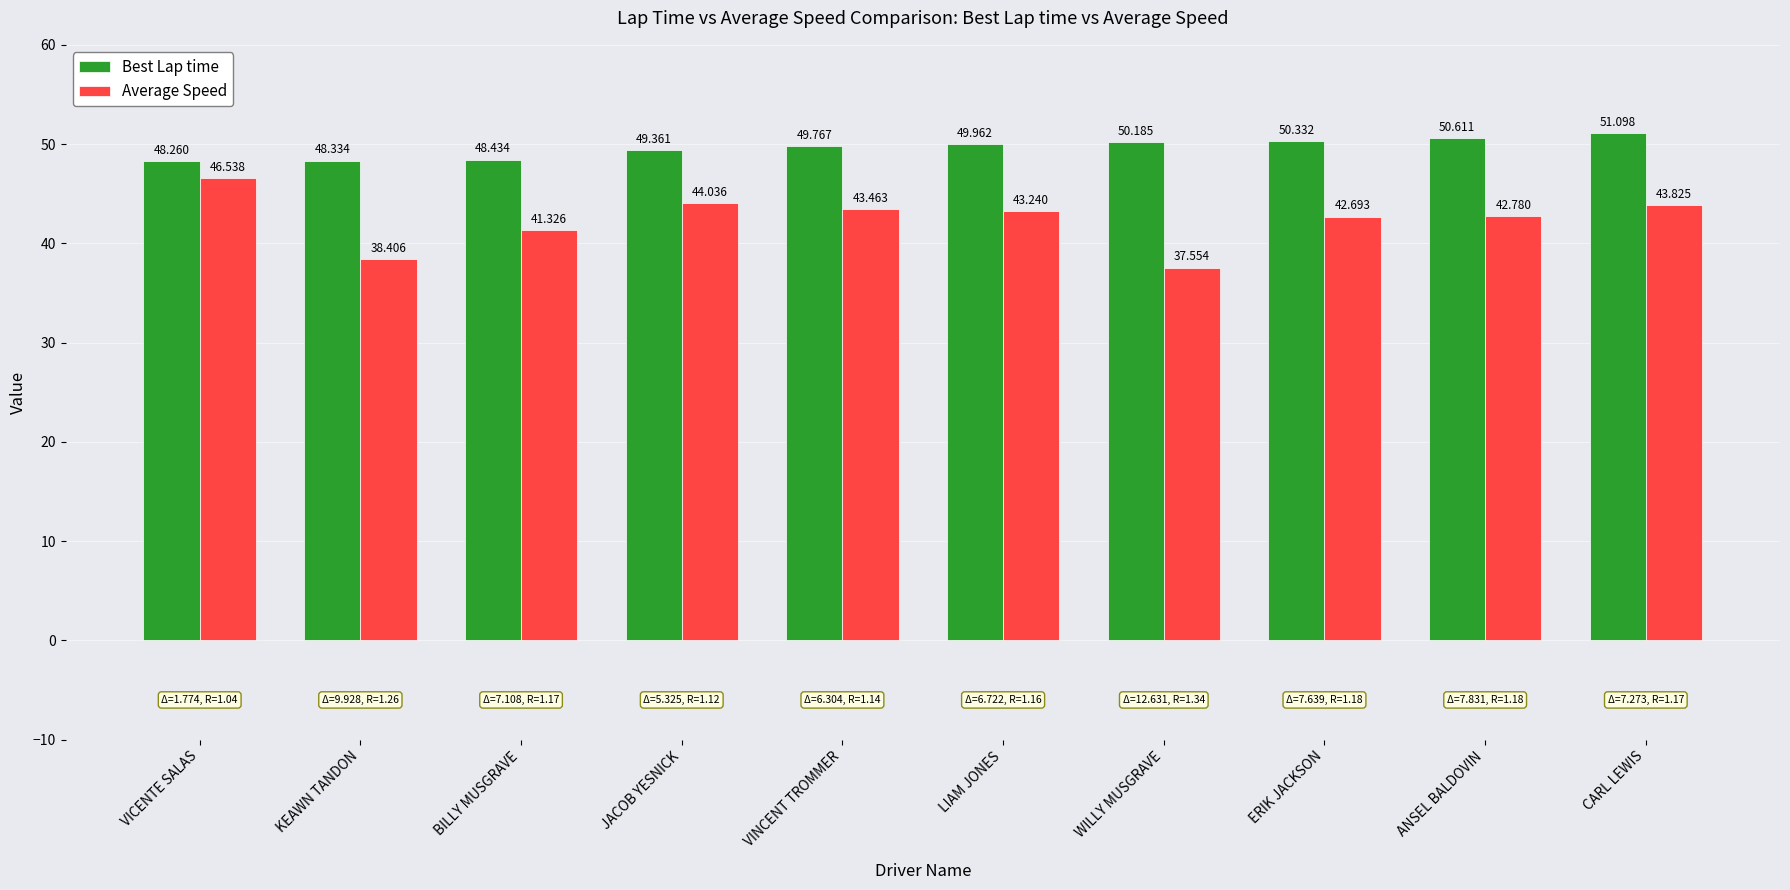

Rank the series at ERIK JACKSON from lowest to highest value.

Average Speed, Best Lap time